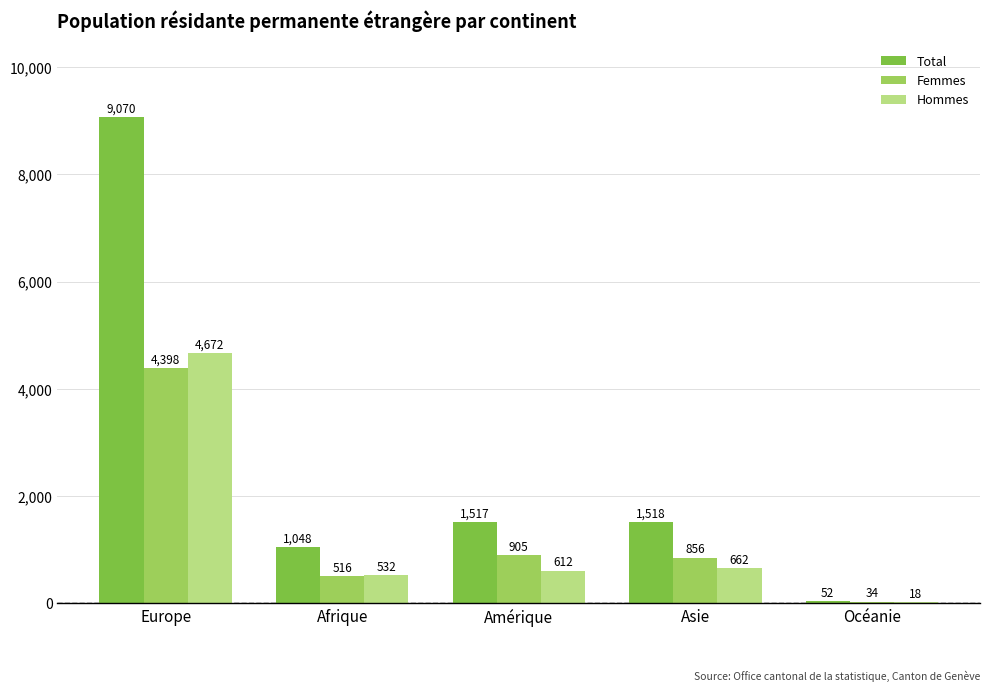

Which series changed the most between Europe and Océanie?

Total